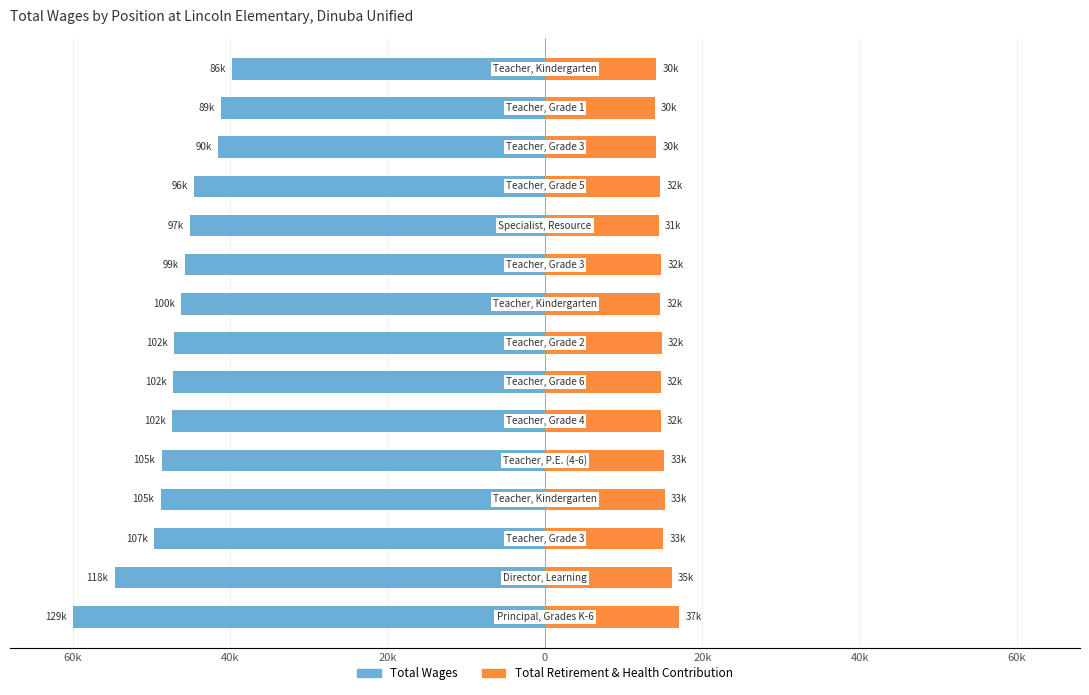

Reading left to right, what are all the values shown in this chart?

Total Wages: -60.0	-54.7	-49.7	-48.9	-48.7	-47.4	-47.3	-47.2	-46.2	-45.8	-45.2	-44.6	-41.6	-41.1	-39.8
Total Retirement & Health Contribution: 17.1	16.1	15.1	15.2	15.1	14.7	14.7	14.8	14.7	14.8	14.5	14.6	14.1	14.0	14.1